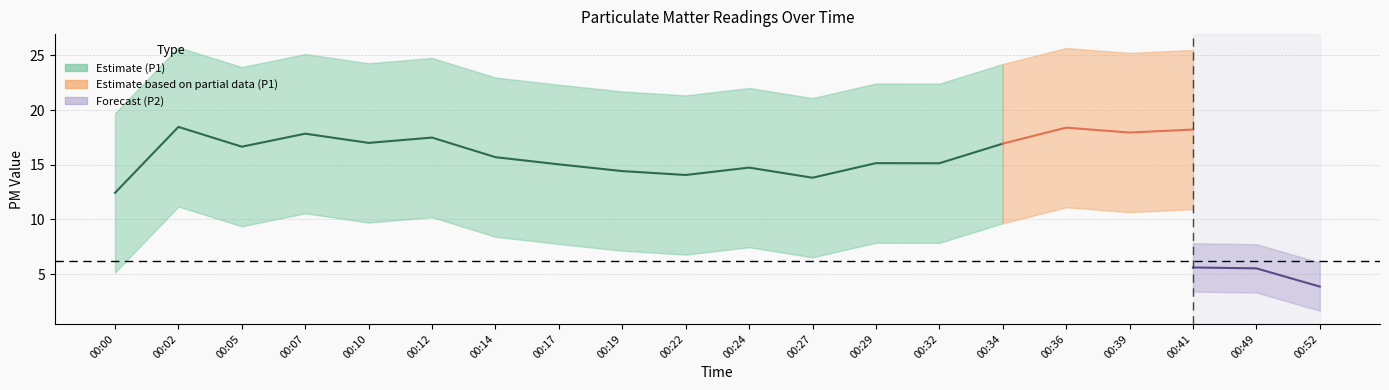

Is the value of P1 at 00:00 greater than the value of P2 at 00:49?

Yes